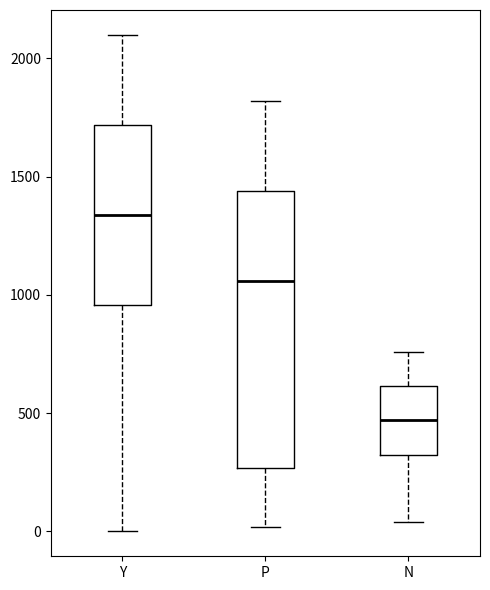

Reading left to right, transcribe this box plot: for each box, give where its median line is, the range the box spans, and where its two whiskers end, as read against the y-axis. The values are not printed on the chart, so give them approximately, as read against the axis.

Y: median 1350, box 950 to 1700, whiskers 0 to 2100
P: median 1050, box 250 to 1450, whiskers 0 to 1800
N: median 450, box 300 to 600, whiskers 50 to 750